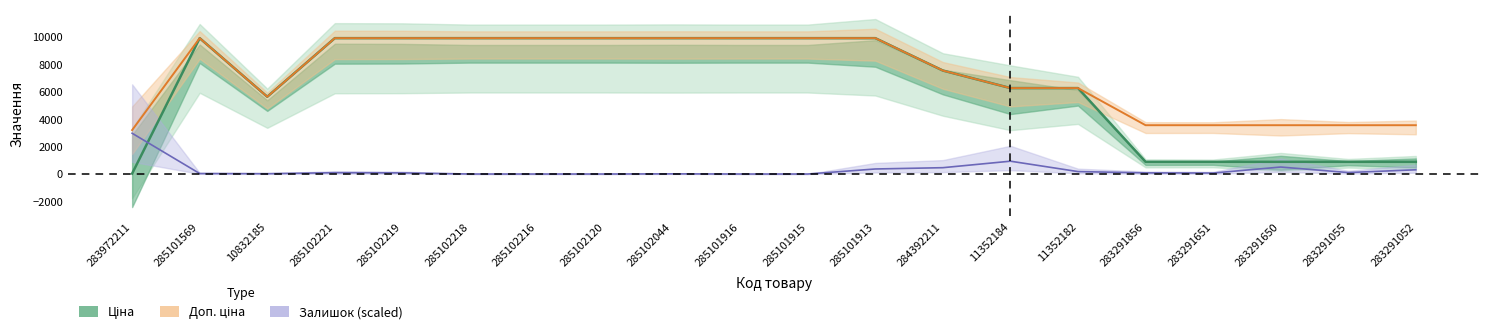

Count the number of categories in the chart.

20